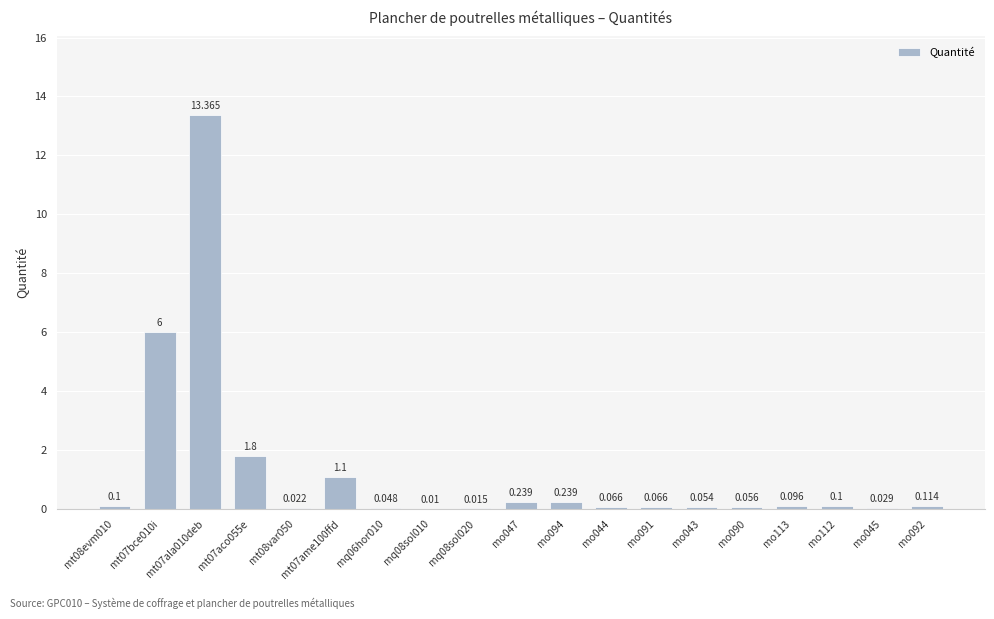

What is the difference between the second highest and second lowest values?

6.0